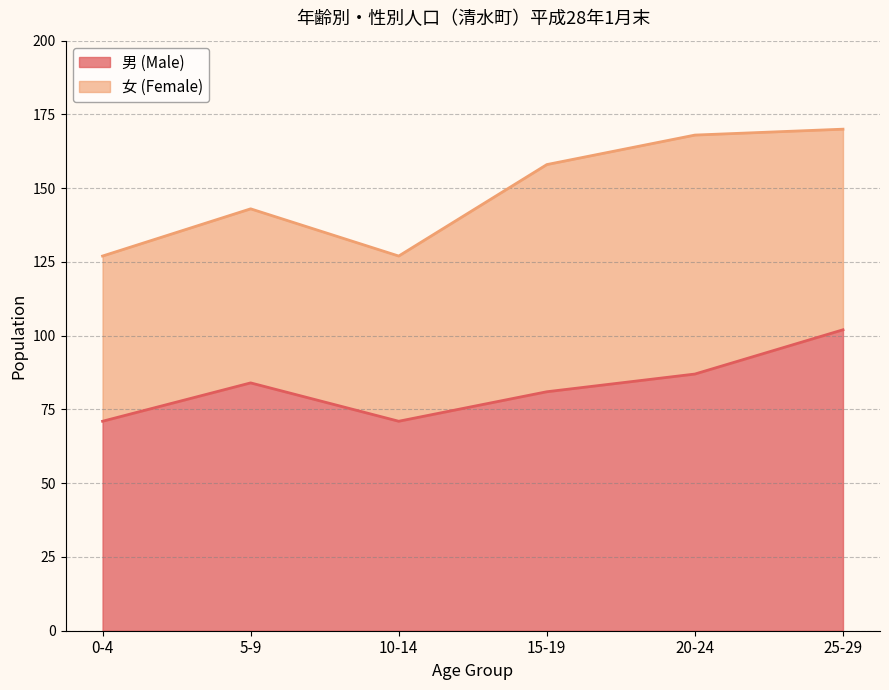

Where is the first local maximum?

5-9